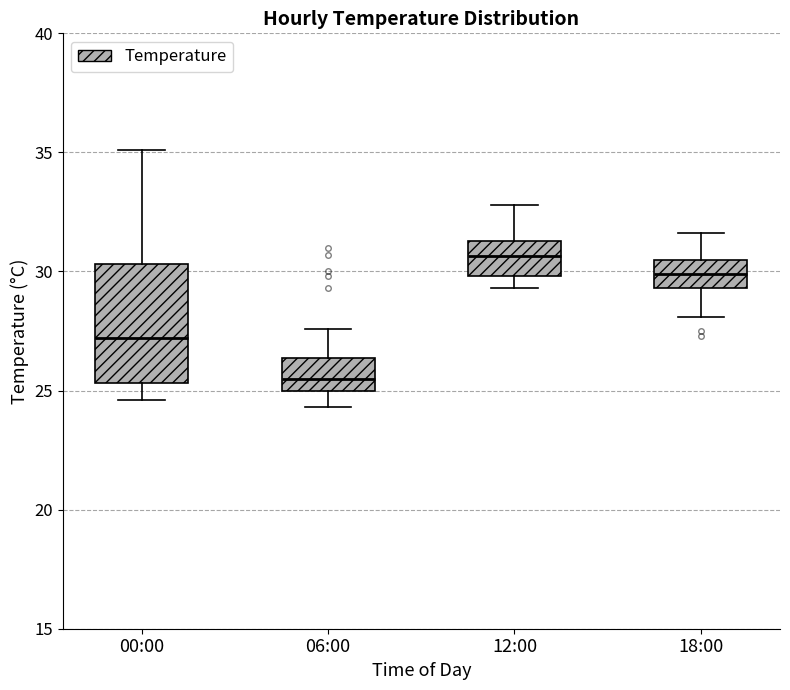

Reading left to right, read every box against the y-axis: the position of its median line, the range the box covers, and the ends of its whiskers. The values are not printed on the chart, so give them approximately, as read against the axis.

00:00: median 27.0, box 25.5 to 30.5, whiskers 24.5 to 35.0
06:00: median 25.5, box 25.0 to 26.5, whiskers 24.5 to 27.5
12:00: median 30.5, box 30.0 to 31.5, whiskers 29.5 to 33.0
18:00: median 30.0, box 29.5 to 30.5, whiskers 28.0 to 31.5